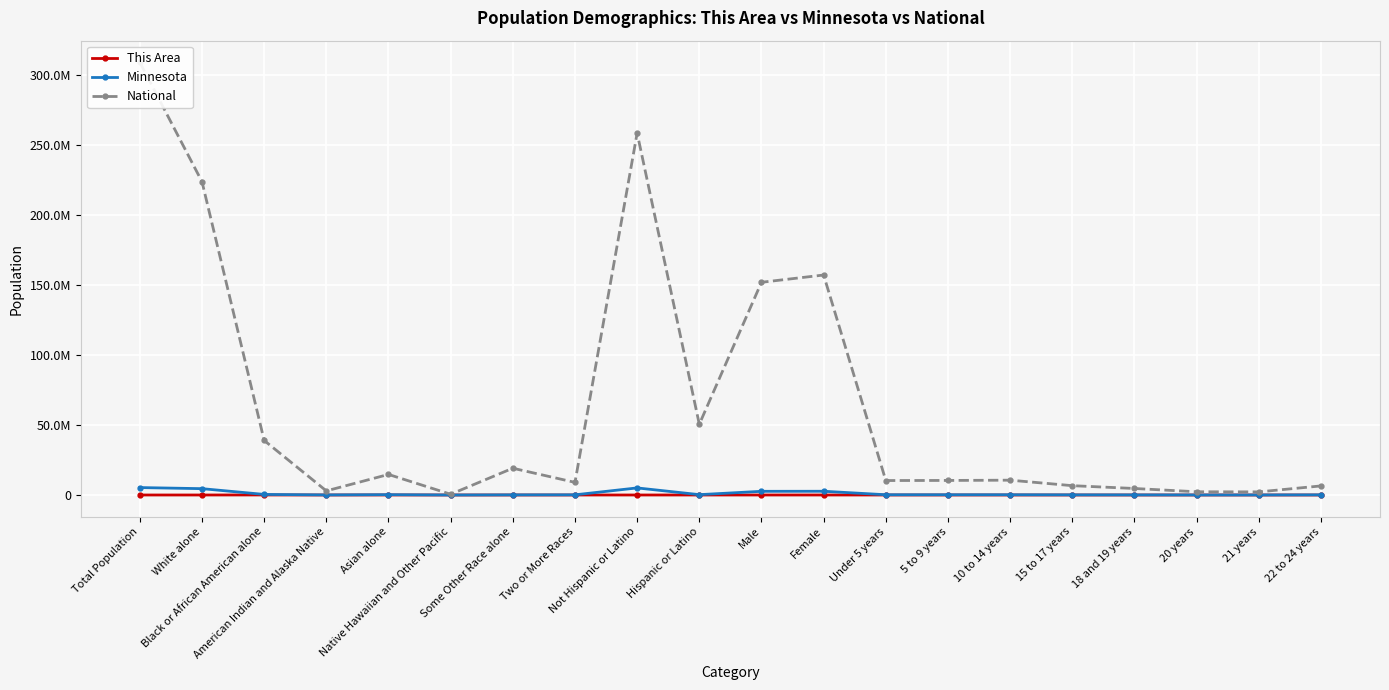

What is the label of the 17th point from the right?

American Indian and Alaska Native